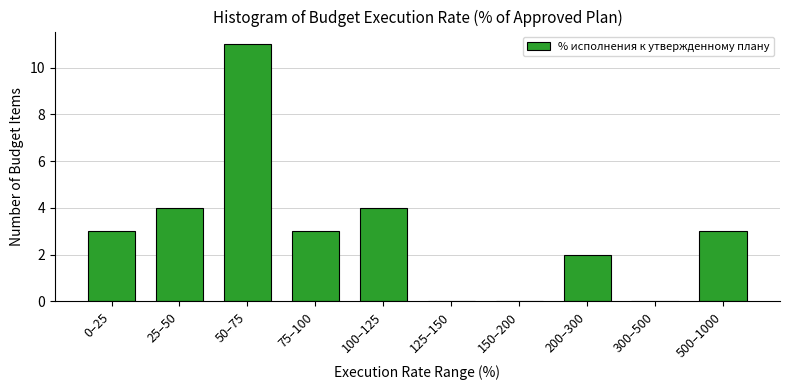

Reading left to right, extract all data points from this chart.

0–25=3	25–50=4	50–75=11	75–100=3	100–125=4	125–150=0	150–200=0	200–300=2	300–500=0	500–1000=3